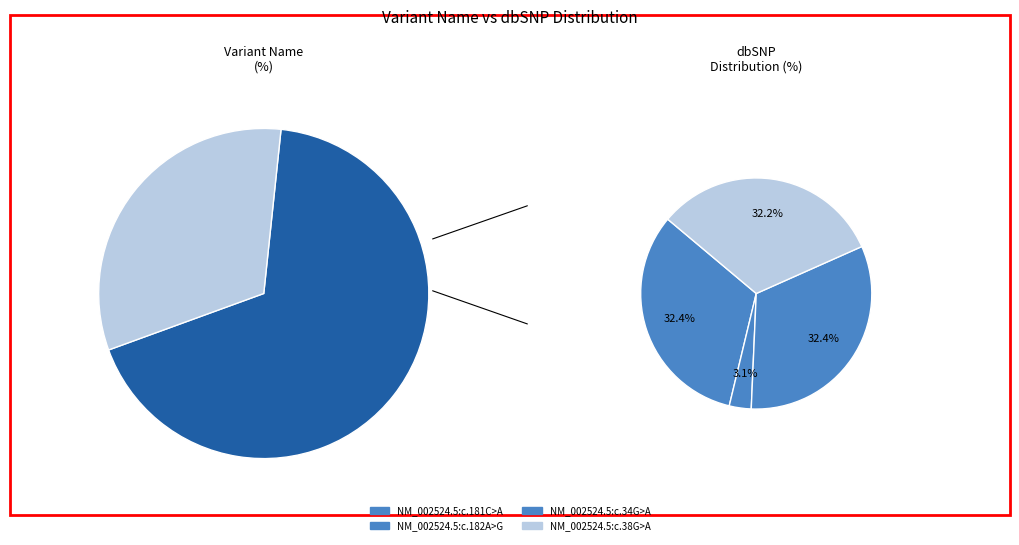

Which slice is the smallest?

NM_002524.5:c.182A>G